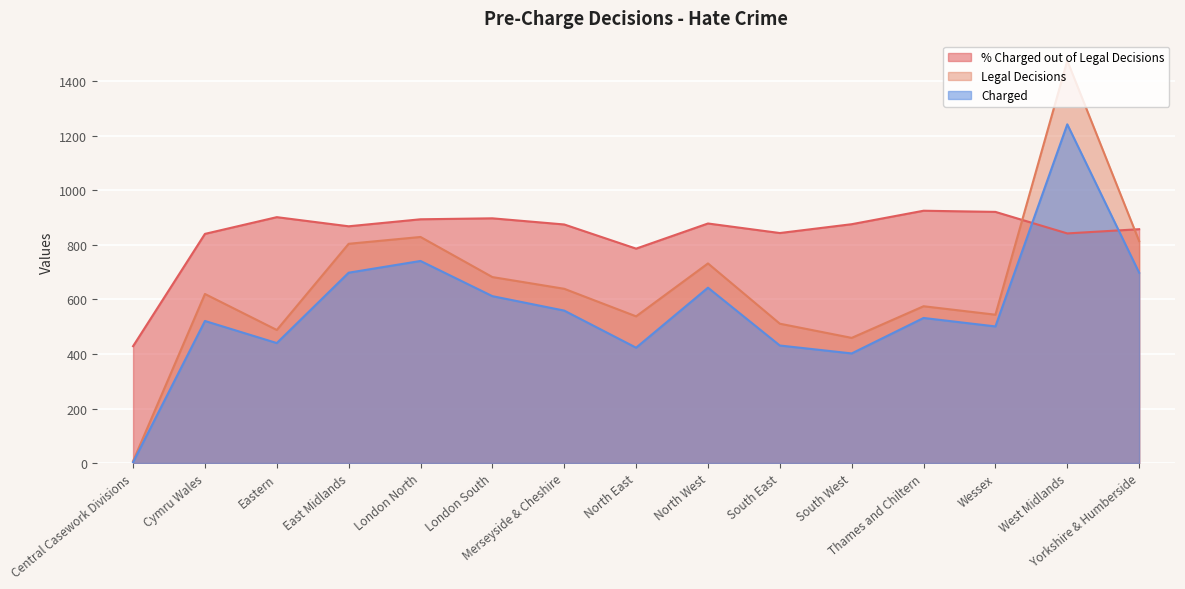

At which label is % Charged out of Legal Decisions closest to 676?

North East